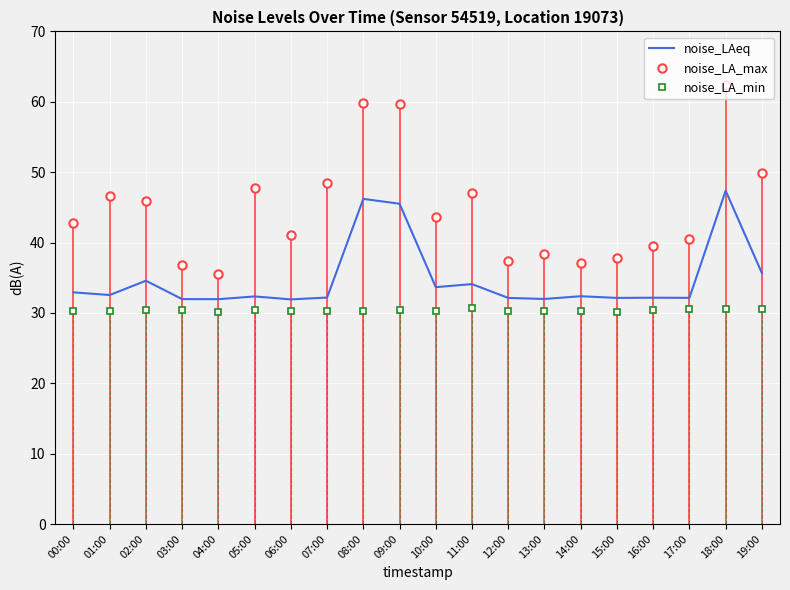

Rank the series by their maximum value, from highest to lowest.

noise_LA_max, noise_LAeq, noise_LA_min